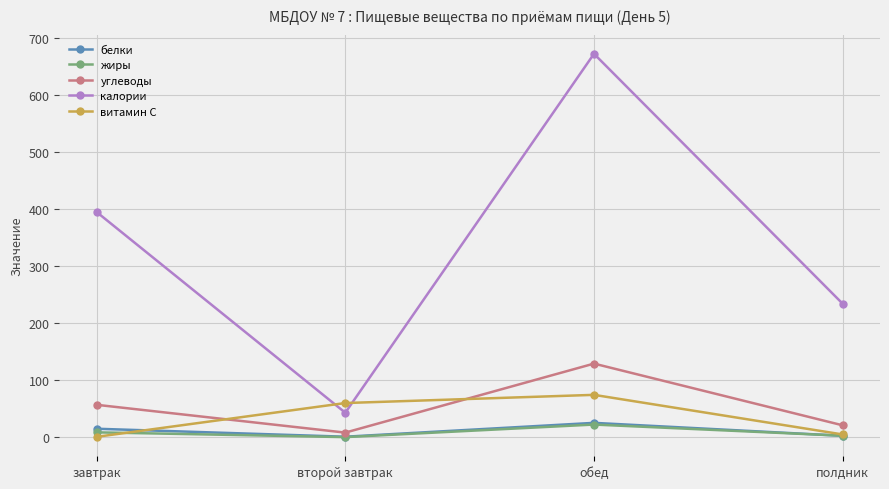

Between обед and полдник, which series saw the biggest shift?

калории